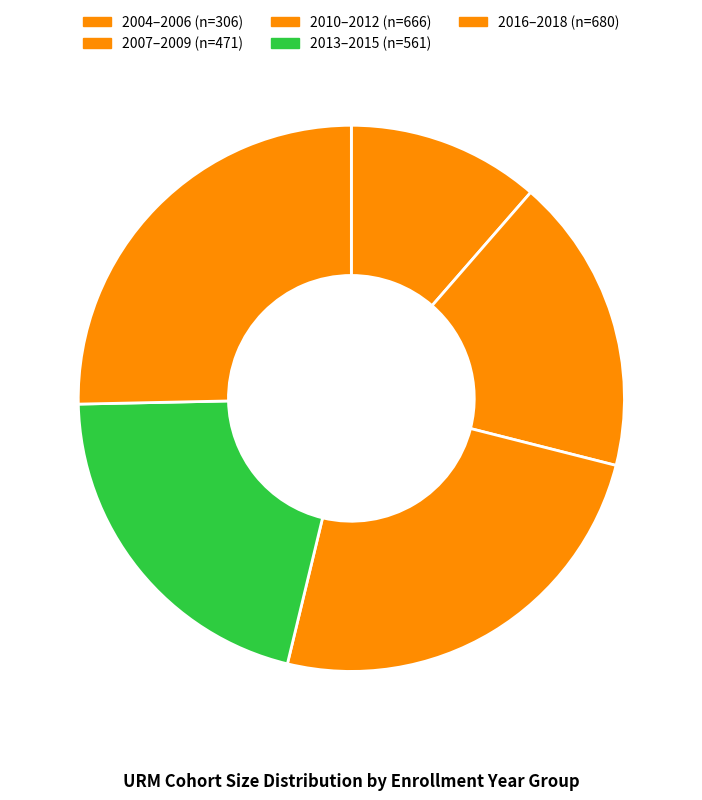

Count the number of slices in the pie.

5